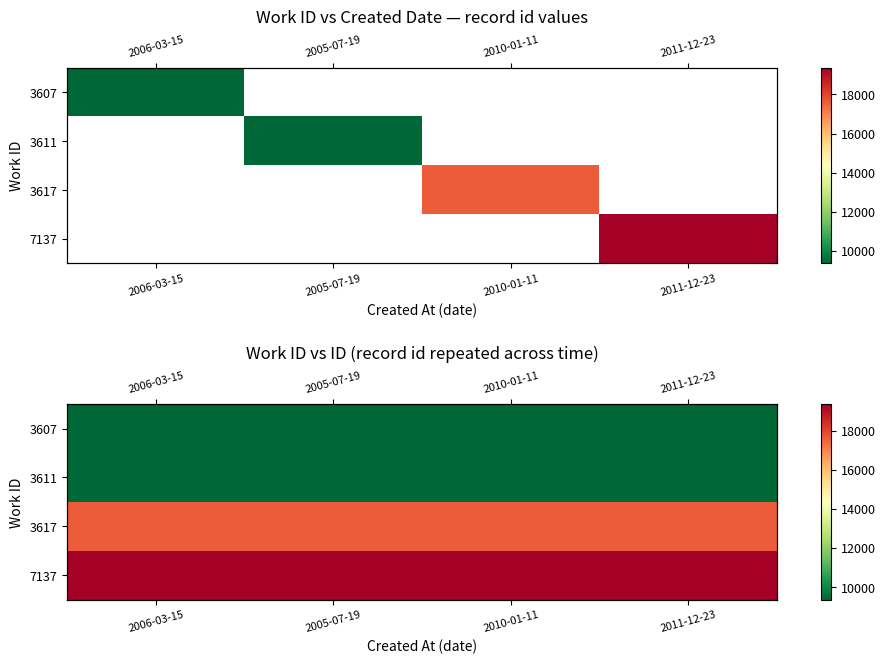

At which label is 3617 closest to 17638?

2006-03-15